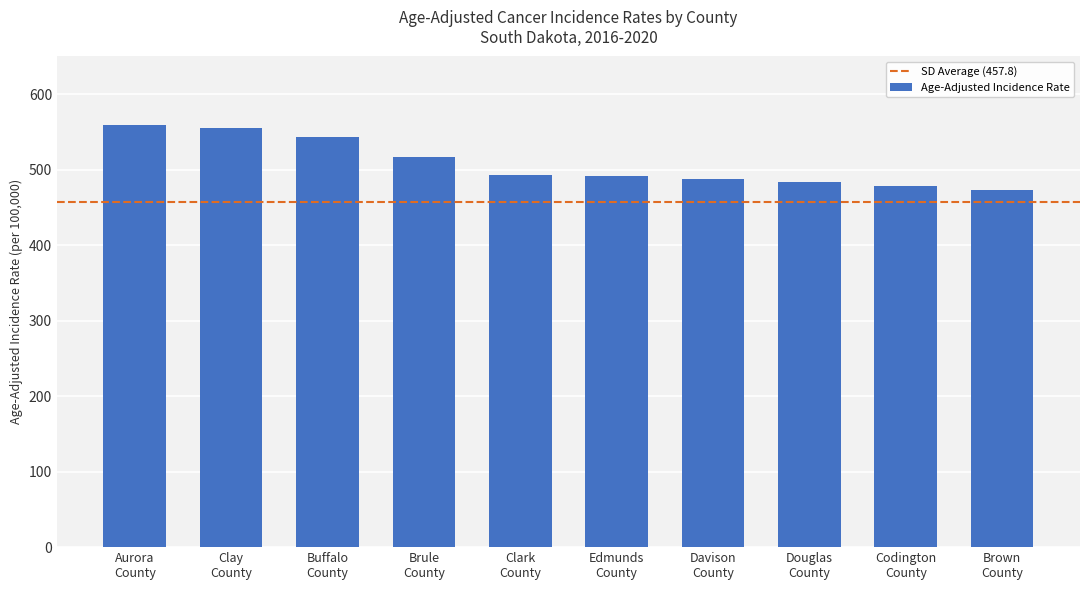

What is the label of the 10th bar from the left?

Brown
County